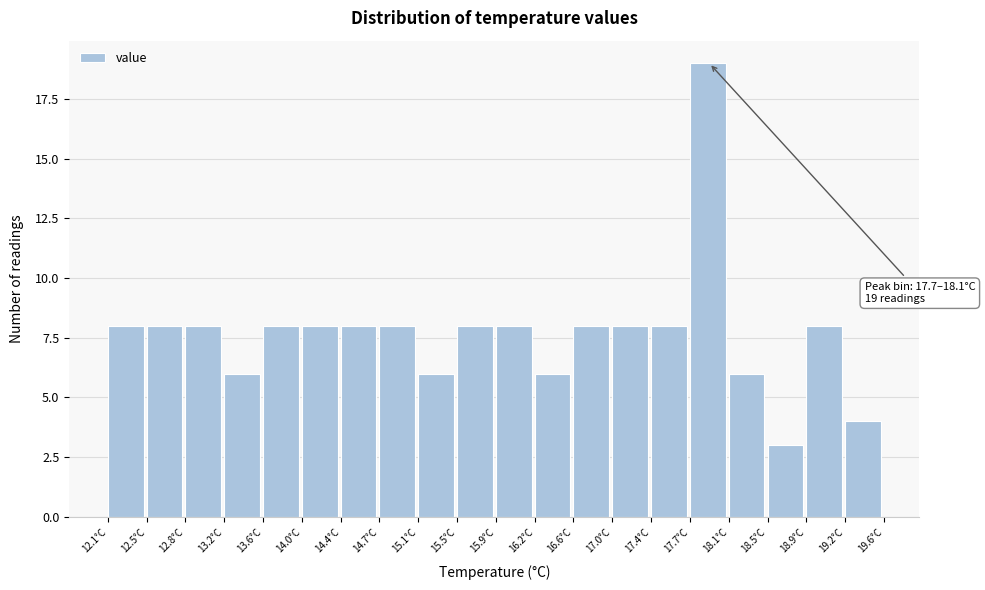

Over which range of the x-axis is the bar tallest?

17.725 to 18.100